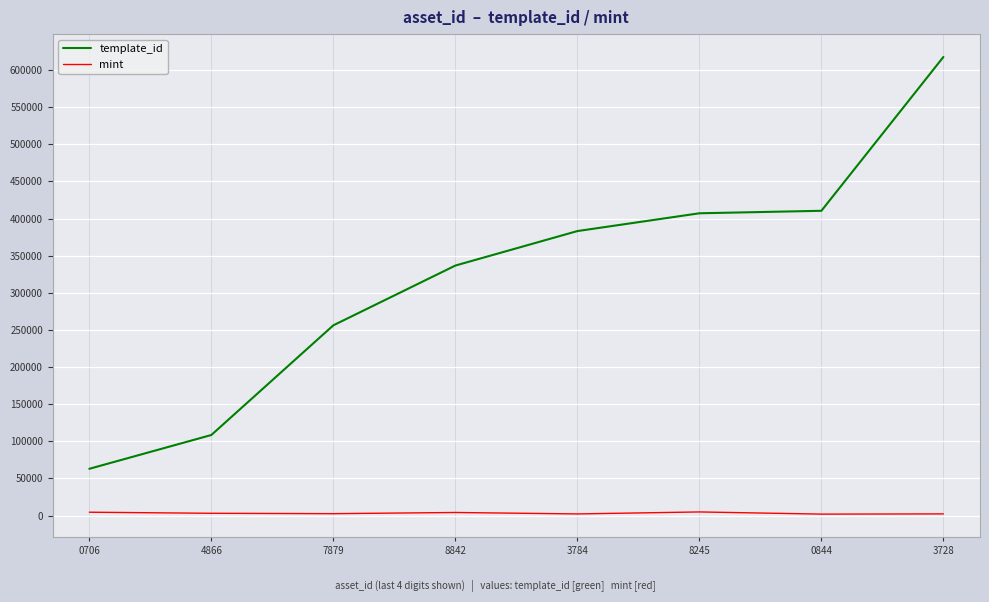

The template_id series shows 161614 at 3784. True or false?

False